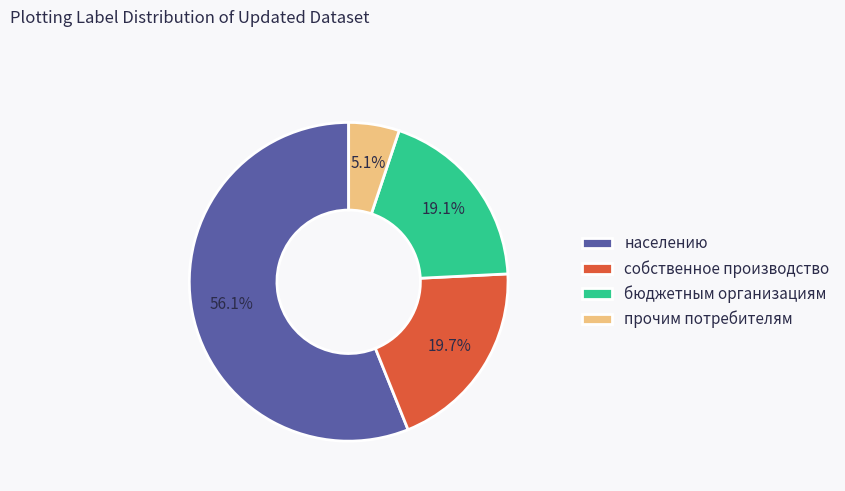

Between населению and собственное производство, which is larger?

населению